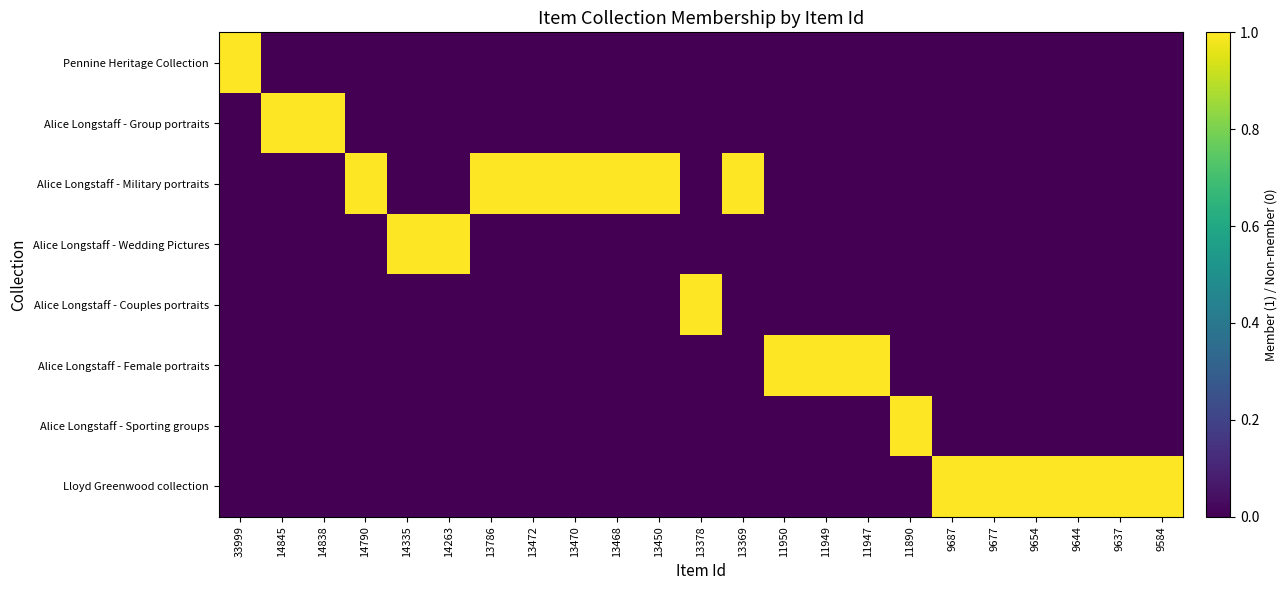

At 13450, list the series in order from smallest to largest.

Pennine Heritage Collection, Alice Longstaff - Group portraits, Alice Longstaff - Wedding Pictures, Alice Longstaff - Couples portraits, Alice Longstaff - Female portraits, Alice Longstaff - Sporting groups, Lloyd Greenwood collection, Alice Longstaff - Military portraits